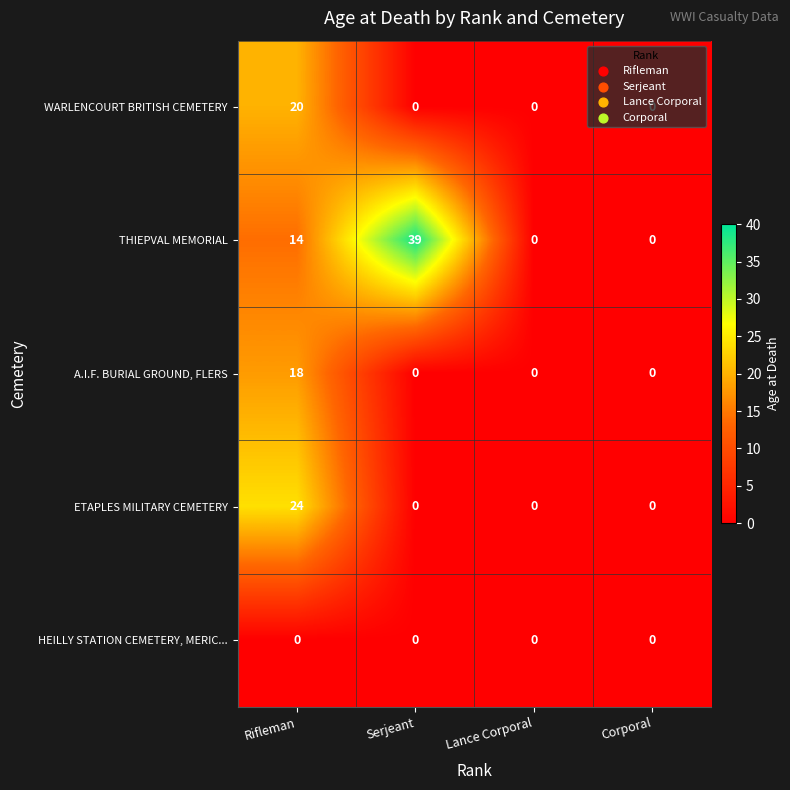

Between Serjeant and Lance Corporal, which series saw the biggest shift?

THIEPVAL MEMORIAL